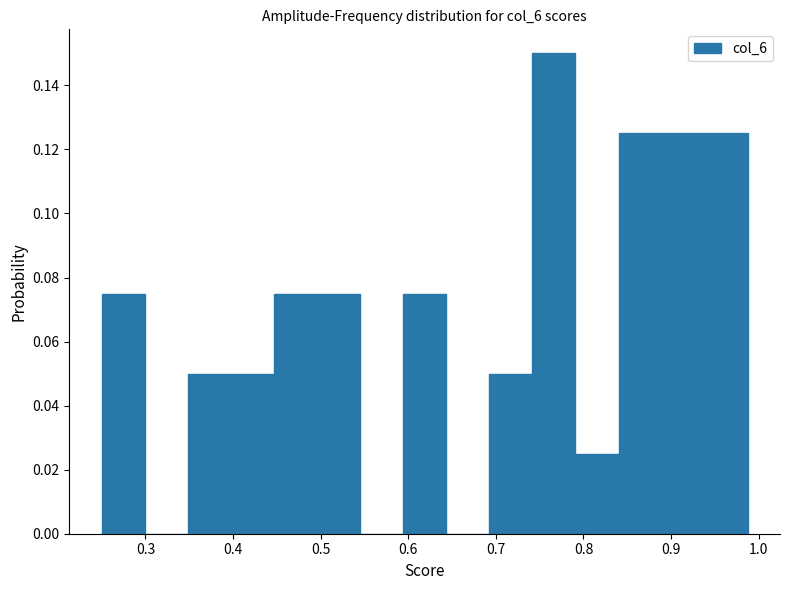

Over which range of the x-axis is the bar tallest?

0.74 to 0.79